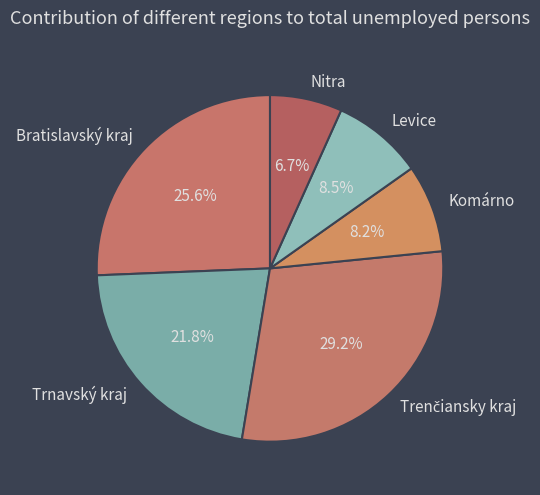

How many slices are in this pie chart?

6